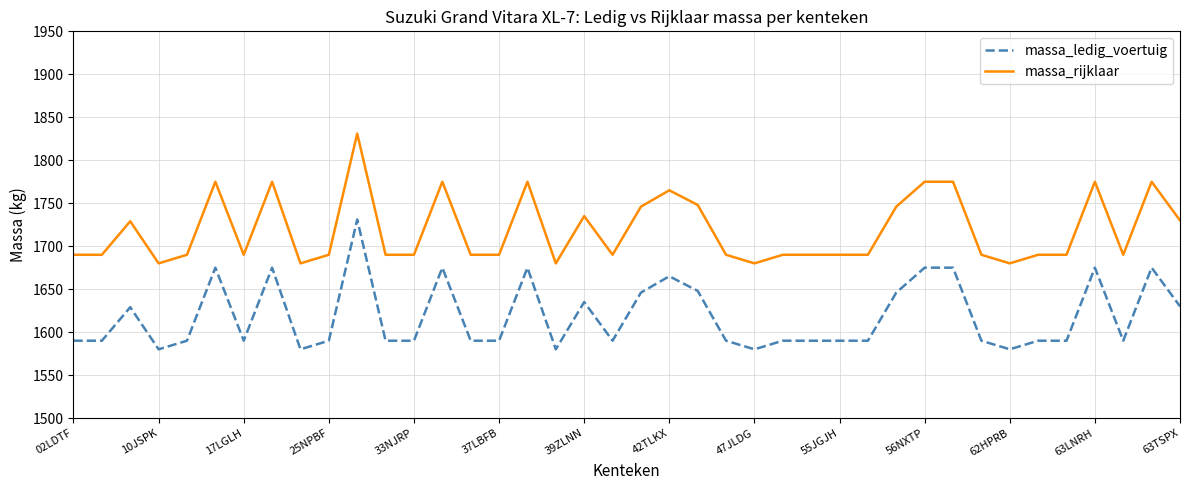

What is the difference between the maximum and minimum values in the massa_ledig_voertuig series?

151